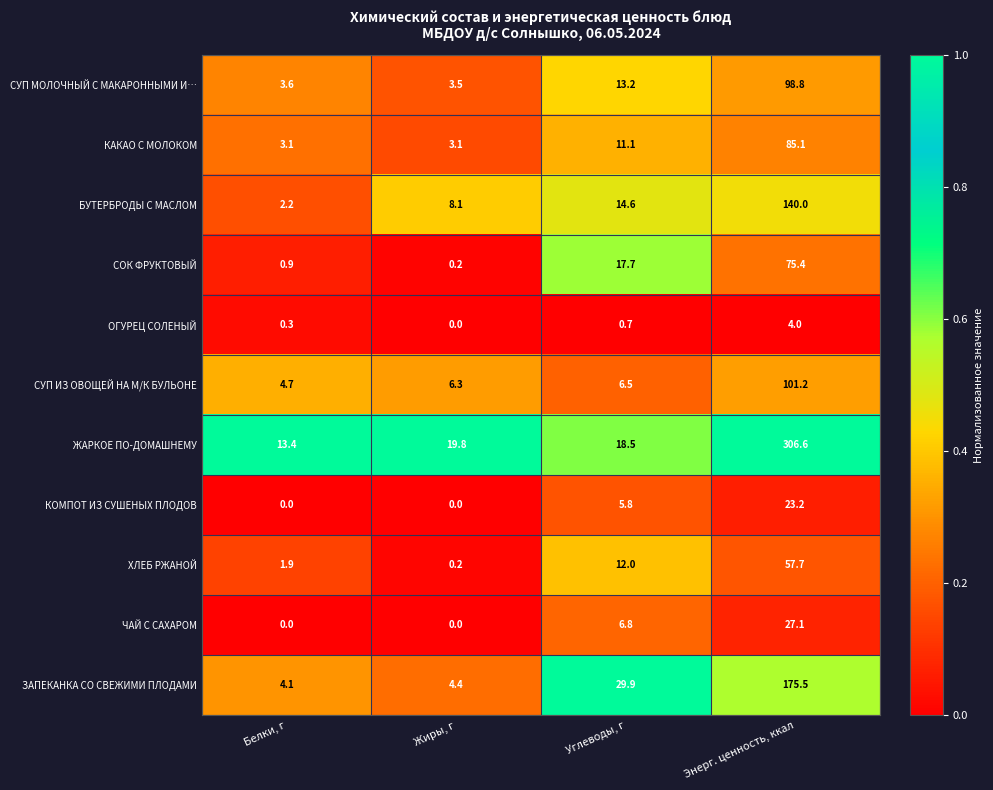

At how many categories does at least one series exceed 0?

4